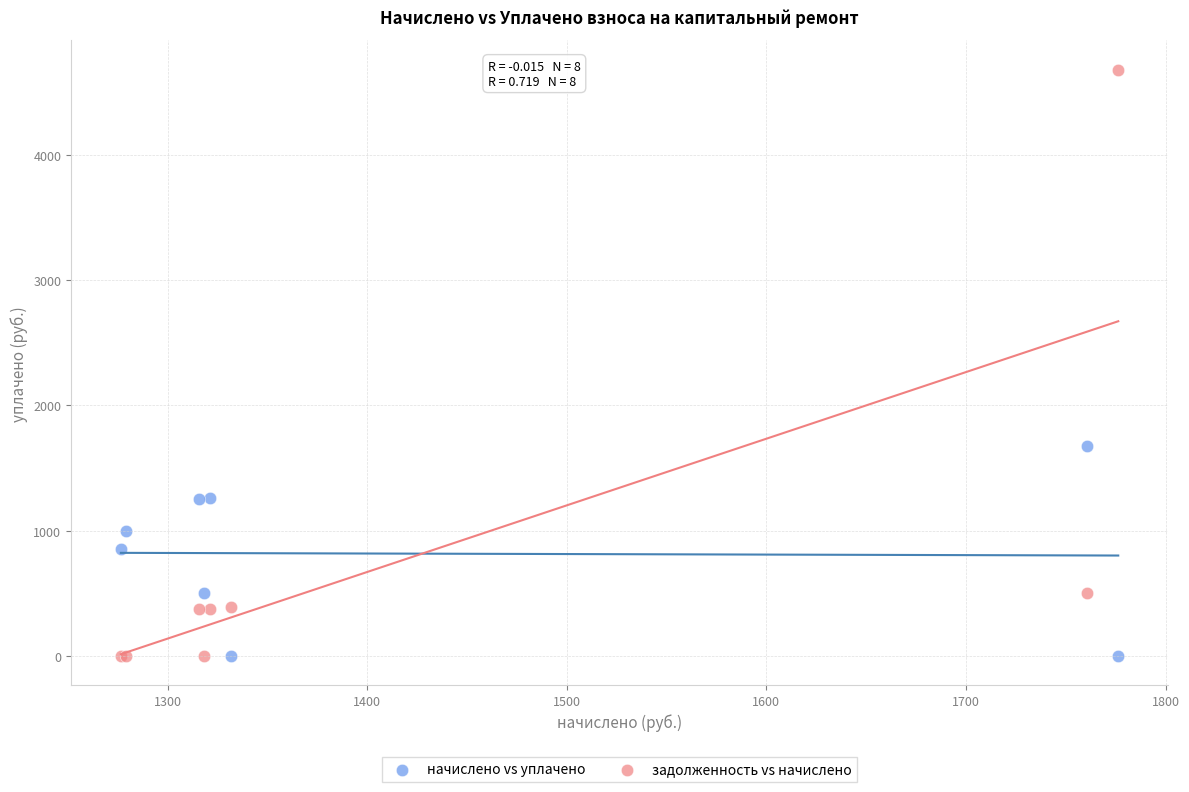

Which series reaches the maximum Y coordinate?

задолженность vs начислено